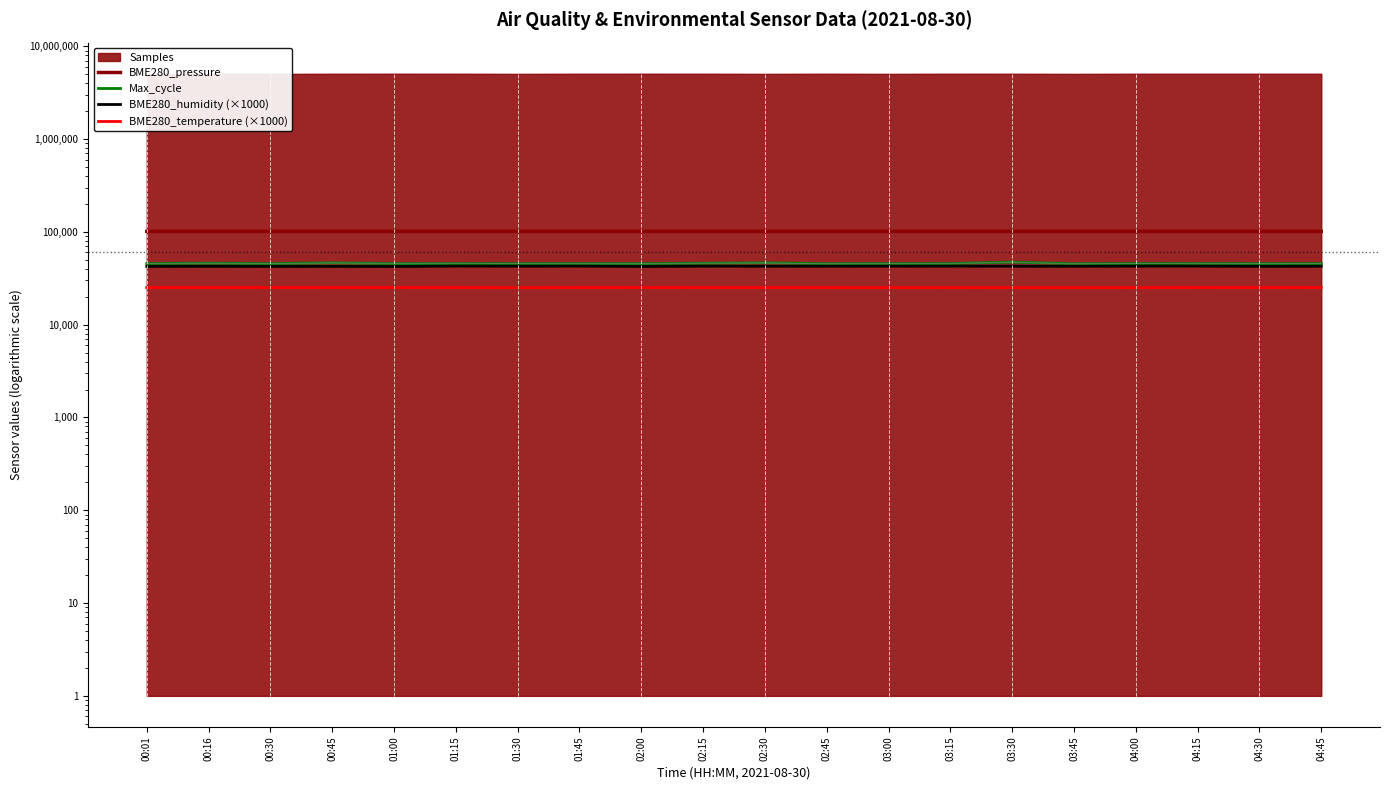

Which category has the lowest value in the Max_cycle series?

03:45